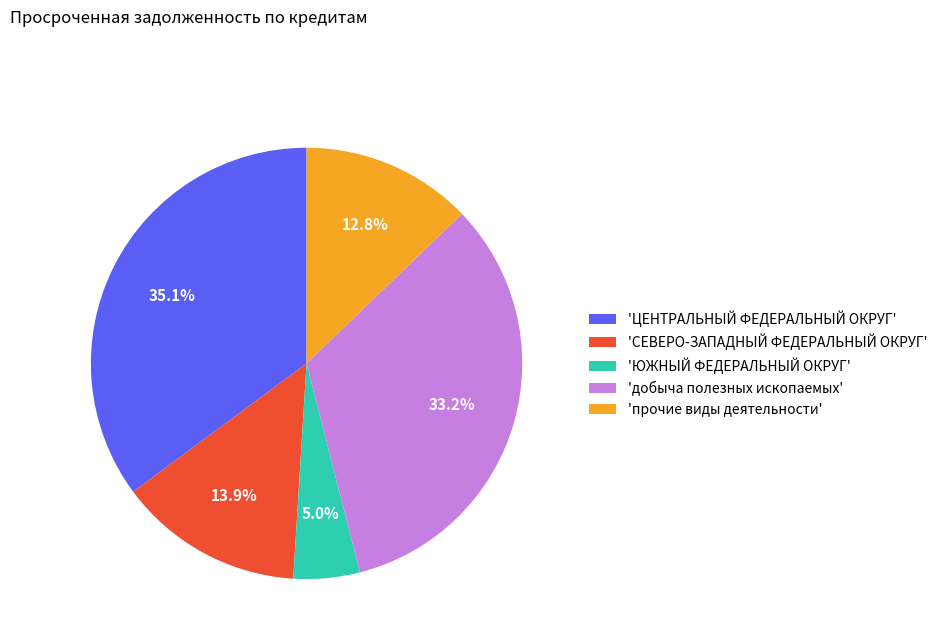

Do 'ЦЕНТРАЛЬНЫЙ ФЕДЕРАЛЬНЫЙ ОКРУГ' and 'СЕВЕРО-ЗАПАДНЫЙ ФЕДЕРАЛЬНЫЙ ОКРУГ' together represent more than half of the pie?

No